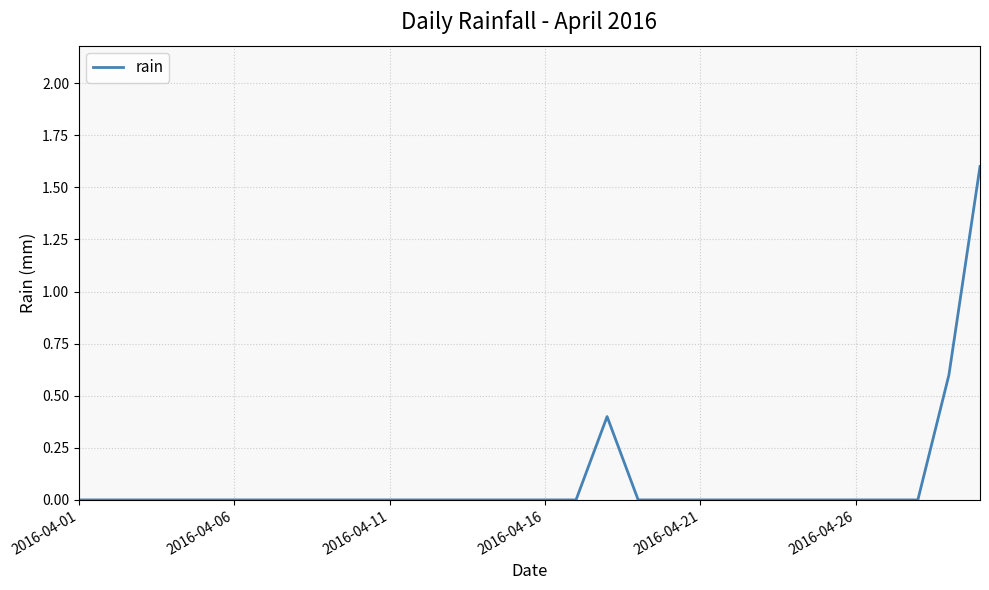

What is the greatest value displayed?

1.6